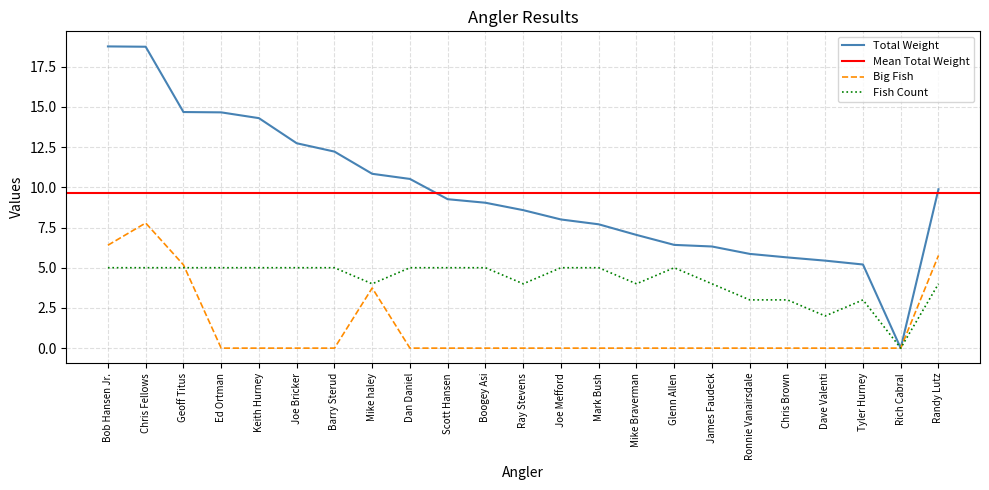

What is the sum of all Big Fish values?

28.9